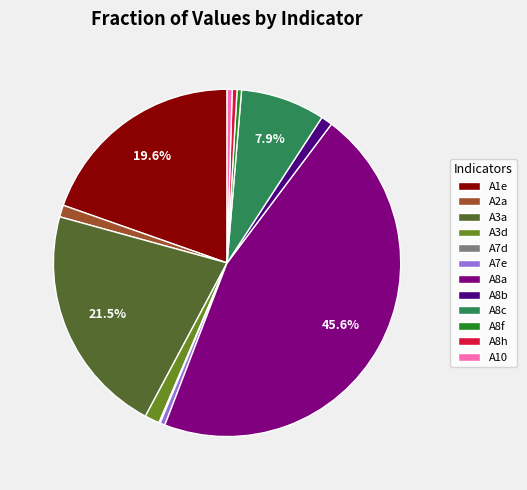

True or false: A7e accounts for 7% of the total.

False